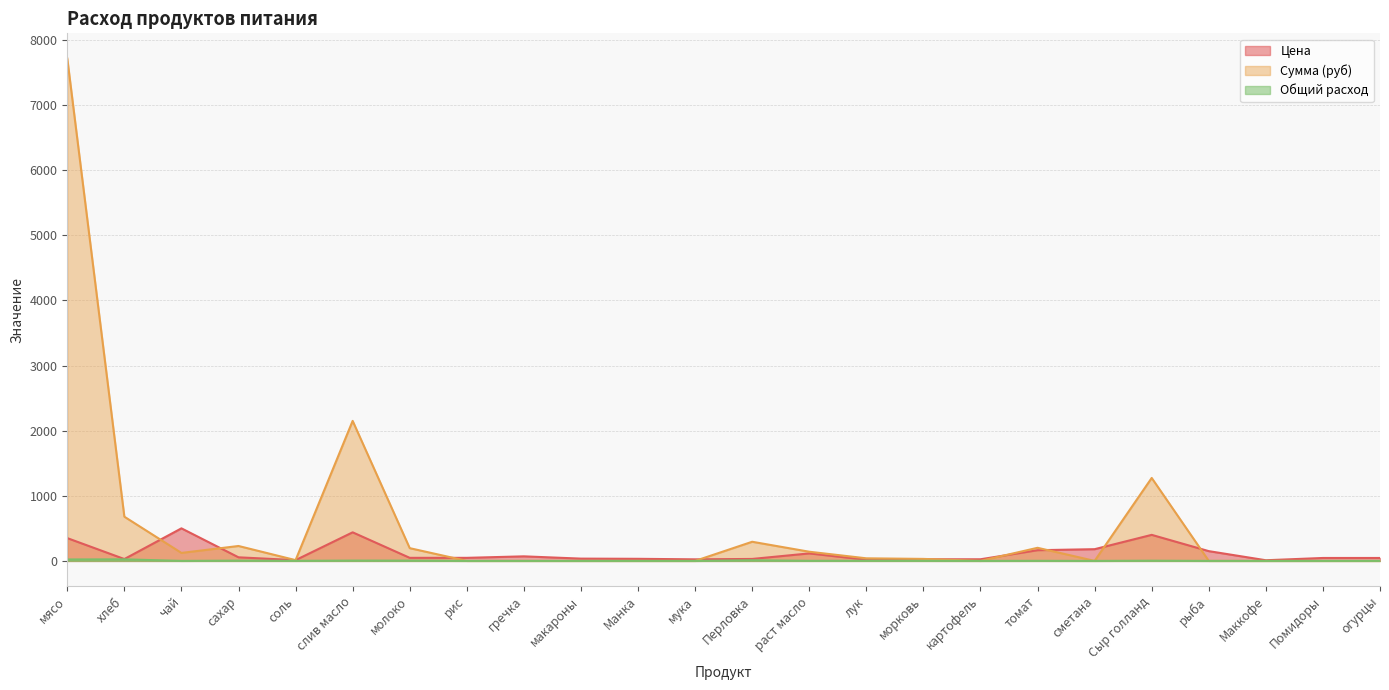

At which label is Цена closest to 255?

сметана